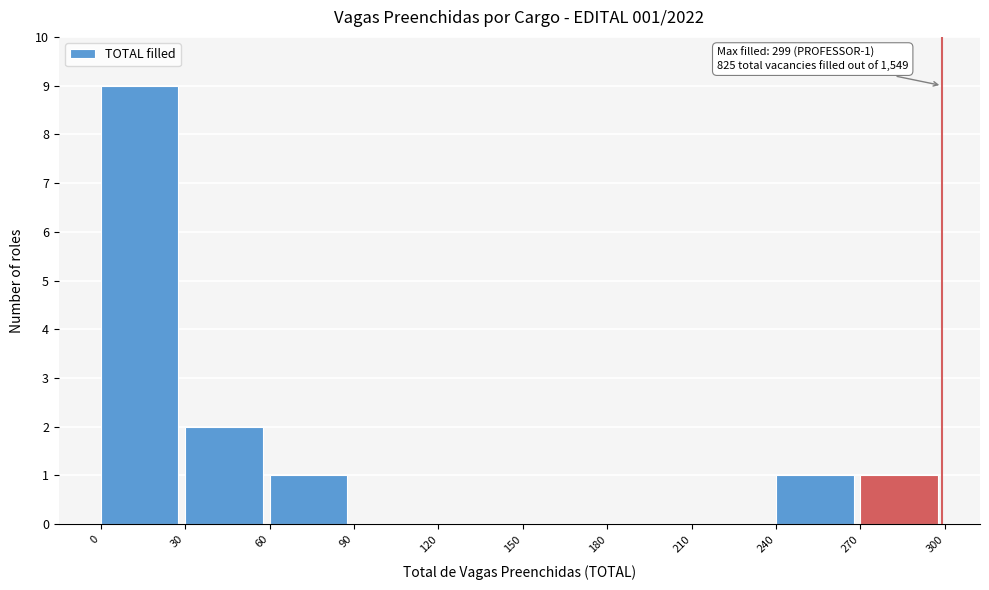

Which range on the x-axis has the tallest bar?

0 to 30